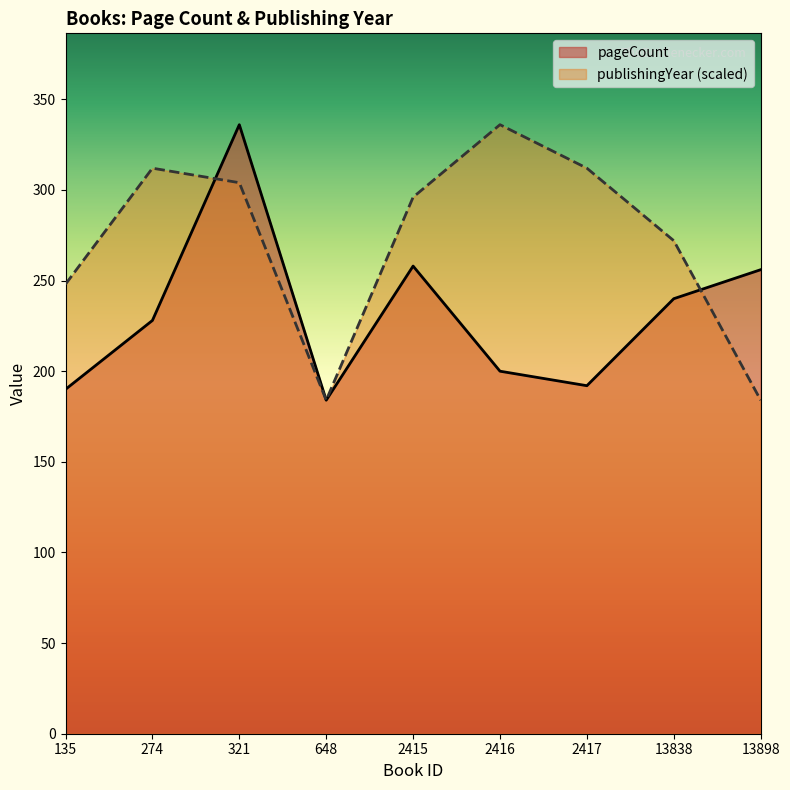

Where is publishingYear nearest to the value 260?

135